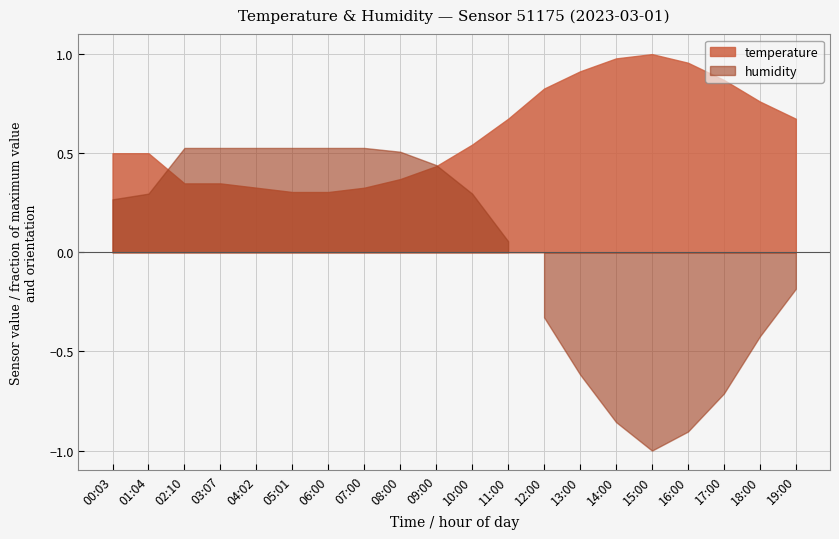

True or false: humidity has more than 2 interior local peaks.

False